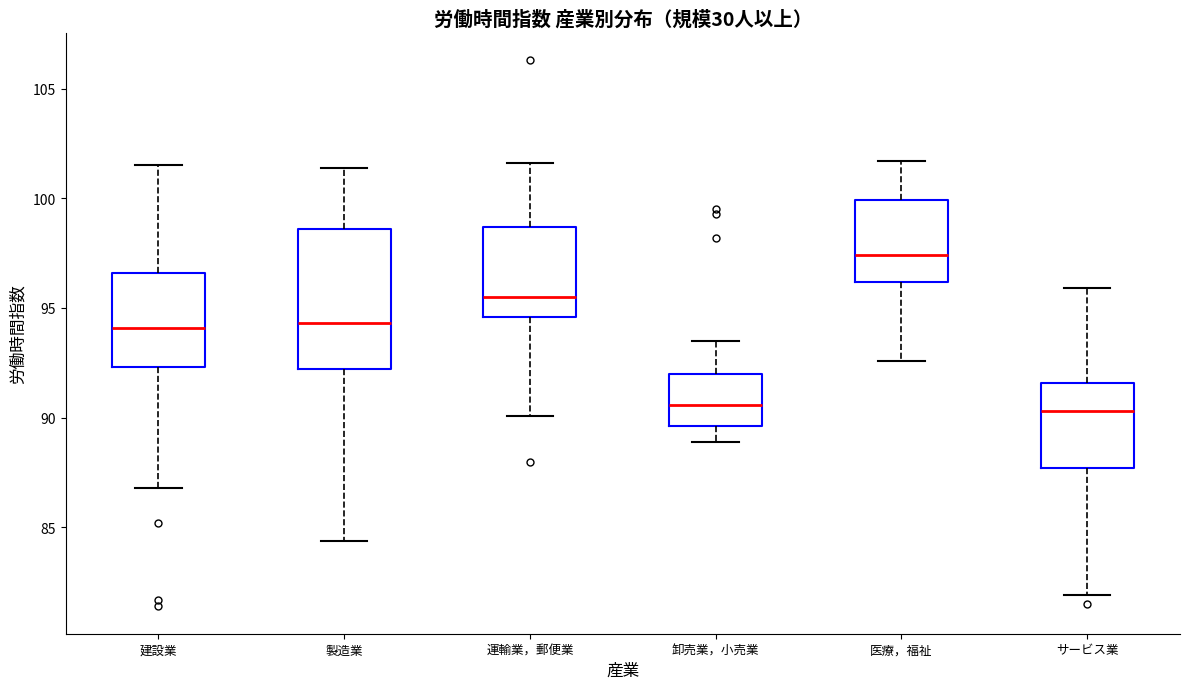

Reading left to right, read every box against the y-axis: the position of its median line, the range the box covers, and the ends of its whiskers. The values are not printed on the chart, so give them approximately, as read against the axis.

建設業: median 94.0, box 92.5 to 96.5, whiskers 87.0 to 101.5
製造業: median 94.5, box 92.0 to 98.5, whiskers 84.5 to 101.5
運輸業，郵便業: median 95.5, box 94.5 to 98.5, whiskers 90.0 to 101.5
卸売業，小売業: median 90.5, box 89.5 to 92.0, whiskers 89.0 to 93.5
医療，福祉: median 97.5, box 96.0 to 100.0, whiskers 92.5 to 101.5
サービス業: median 90.5, box 87.5 to 91.5, whiskers 82.0 to 96.0